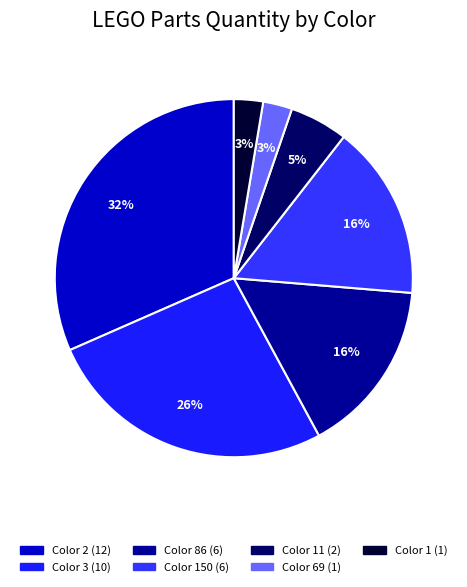

How many slices are in this pie chart?

7